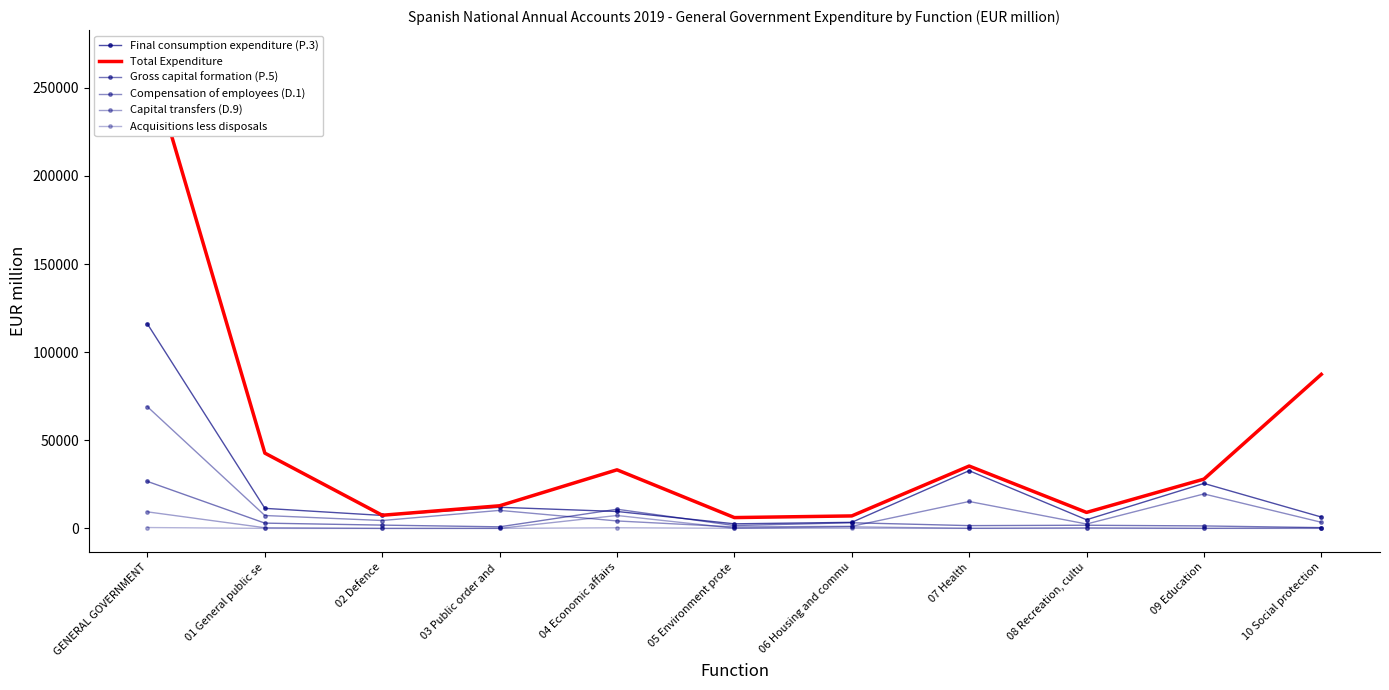

True or false: Final consumption expenditure (P.3) and Compensation of employees (D.1) cross at least once.

False